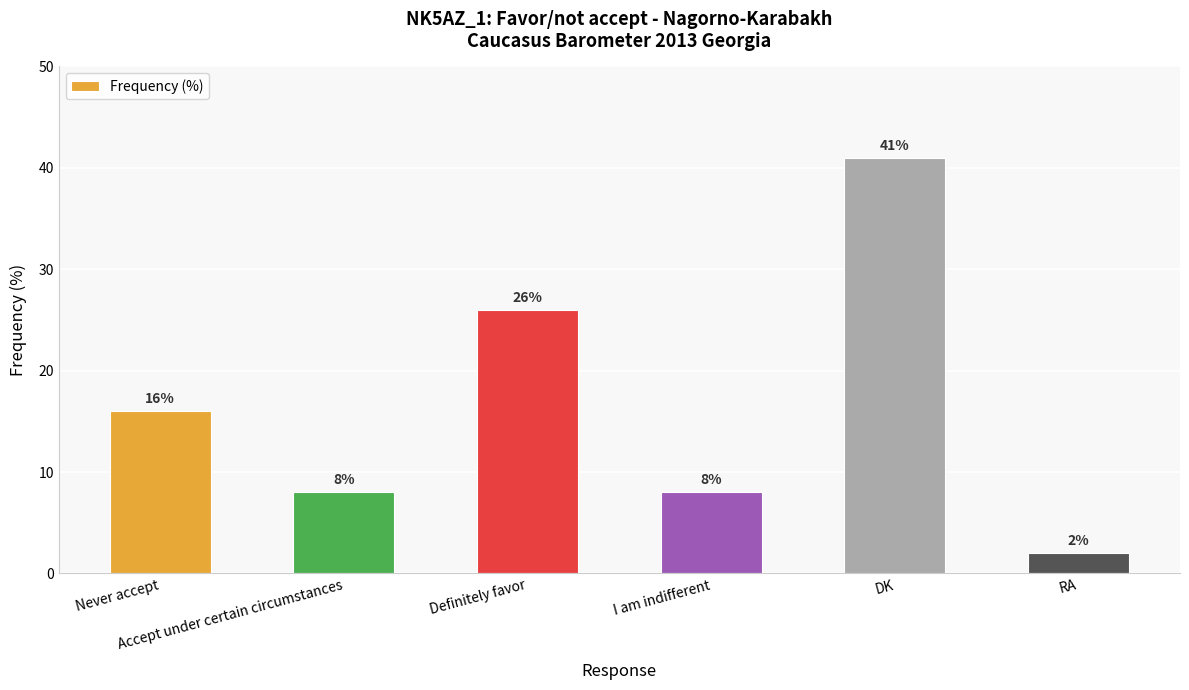

Where is the data nearest to the value 21?

Never accept